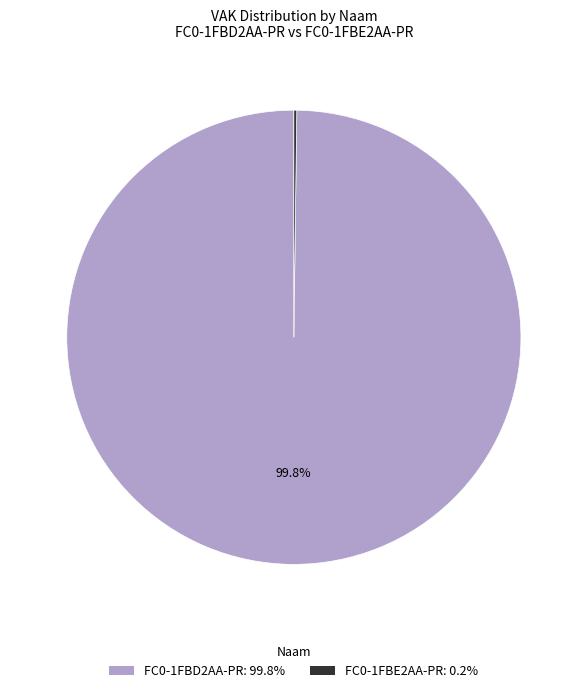

Does FC0-1FBD2AA-PR: 99.8% account for over 50% of the chart?

Yes